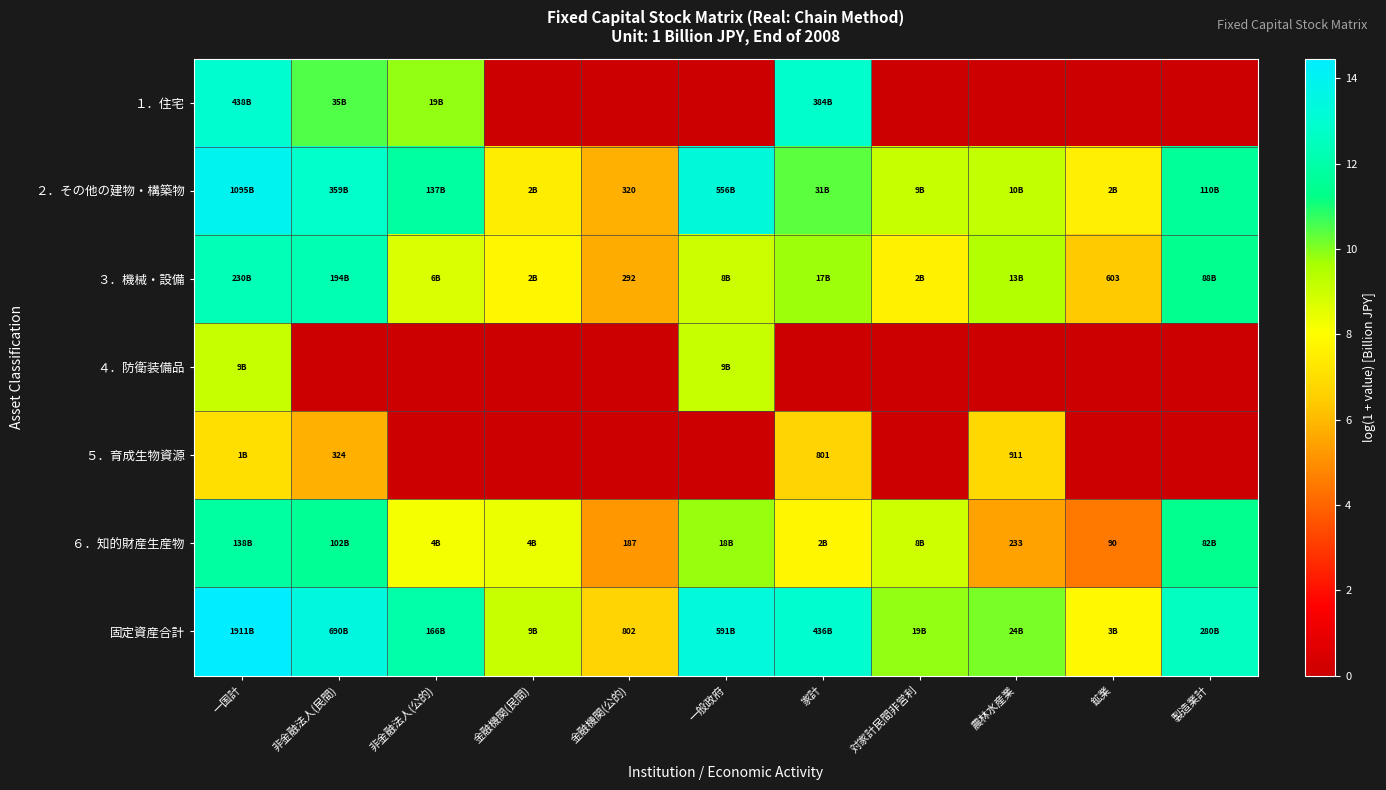

At which label does 固定資産合計 reach its minimum?

金融機関(公的)